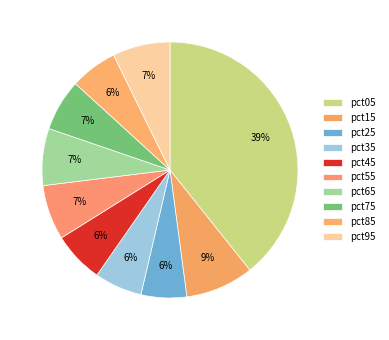

What is the largest slice in the pie chart?

pct05